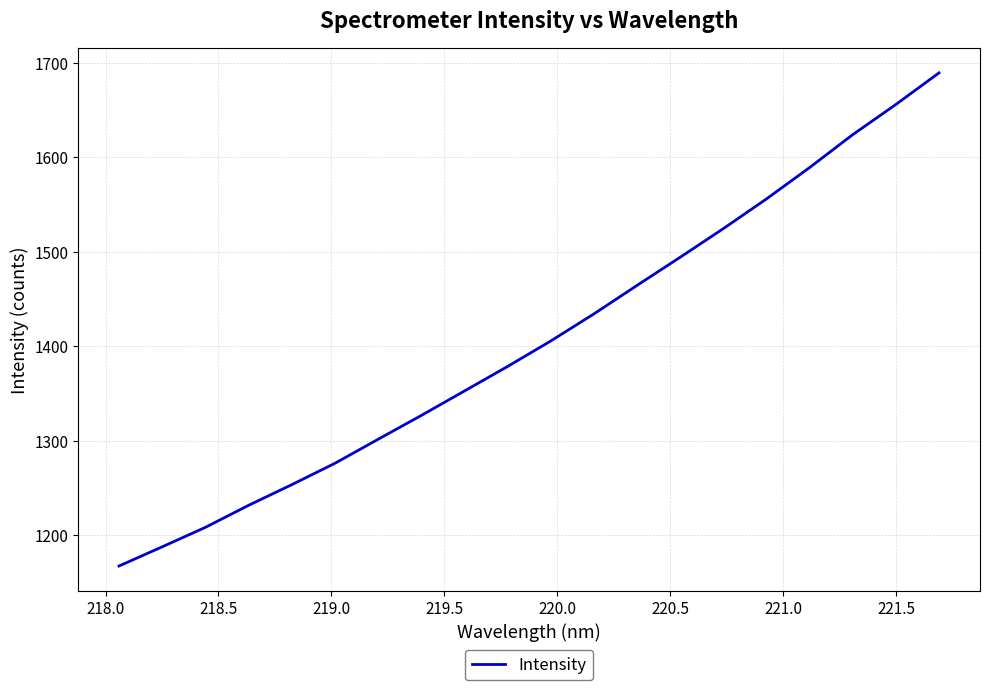

What is the sum of all values?

28122.2